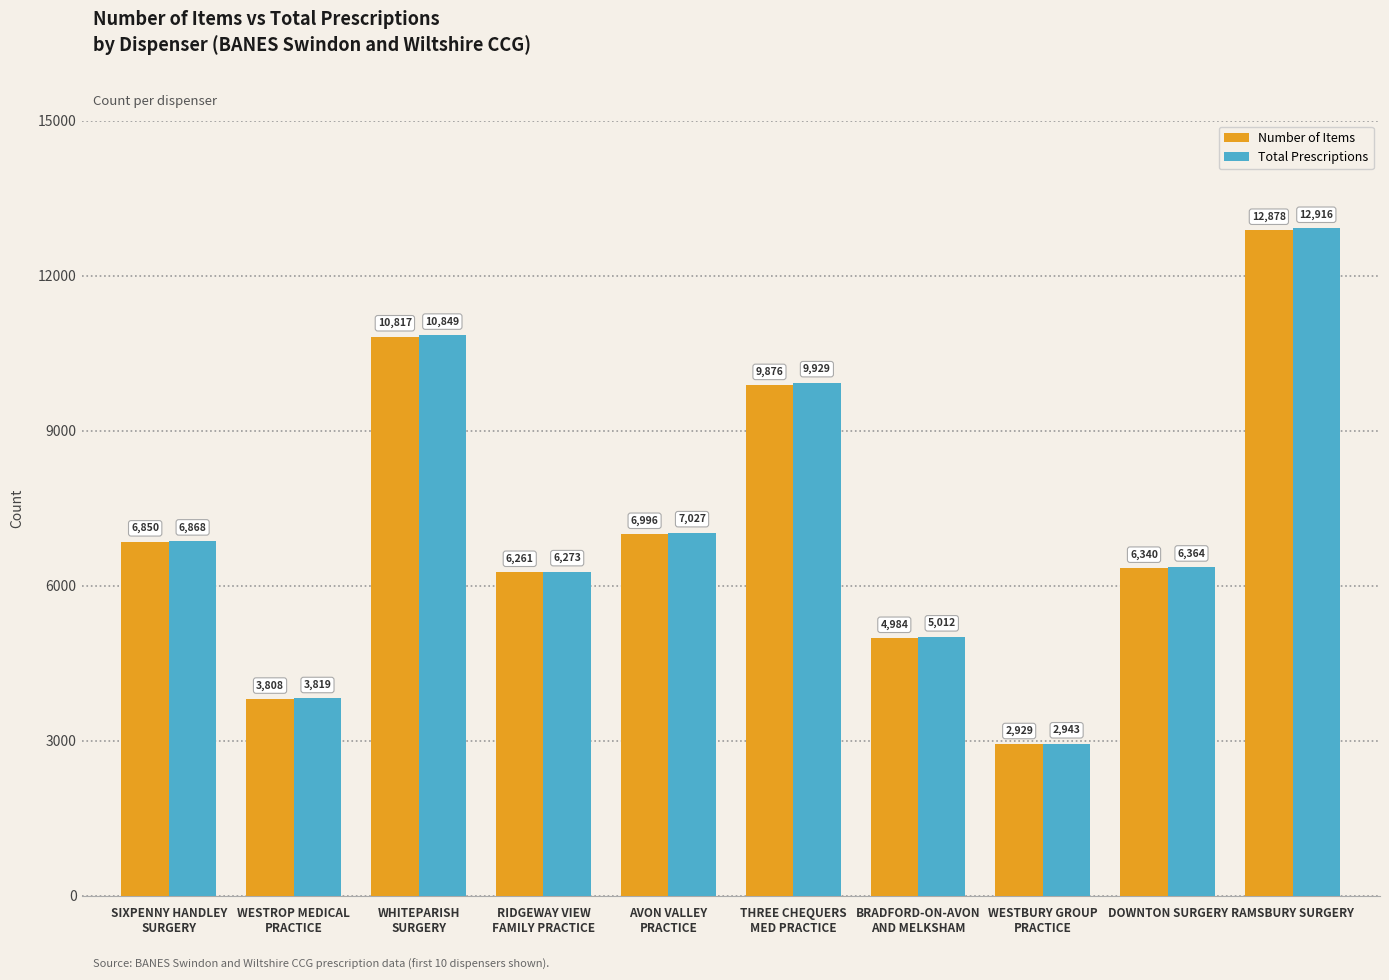

What is the total value across all series at WESTBURY GROUP
PRACTICE?

5872